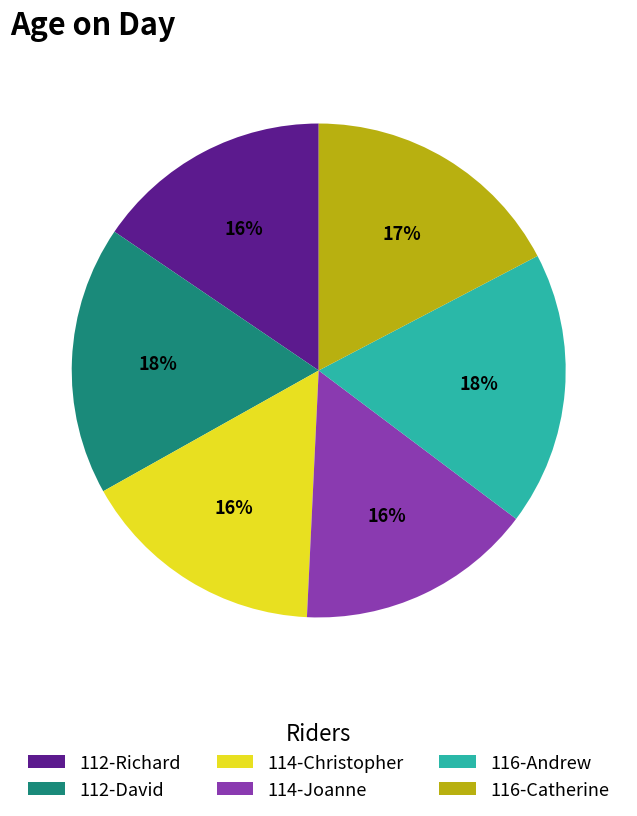

How many slices are in this pie chart?

6